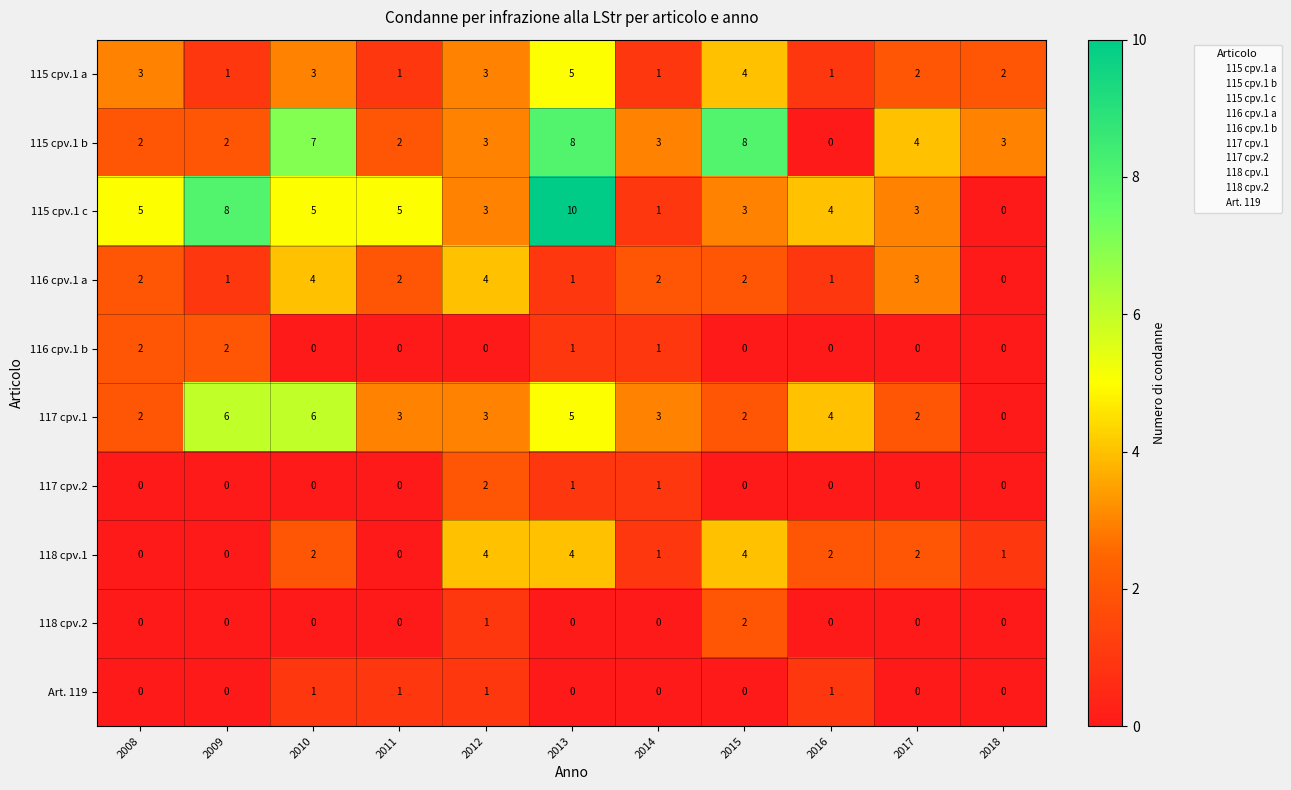

What is the difference between the highest and lowest values at 2012?

4